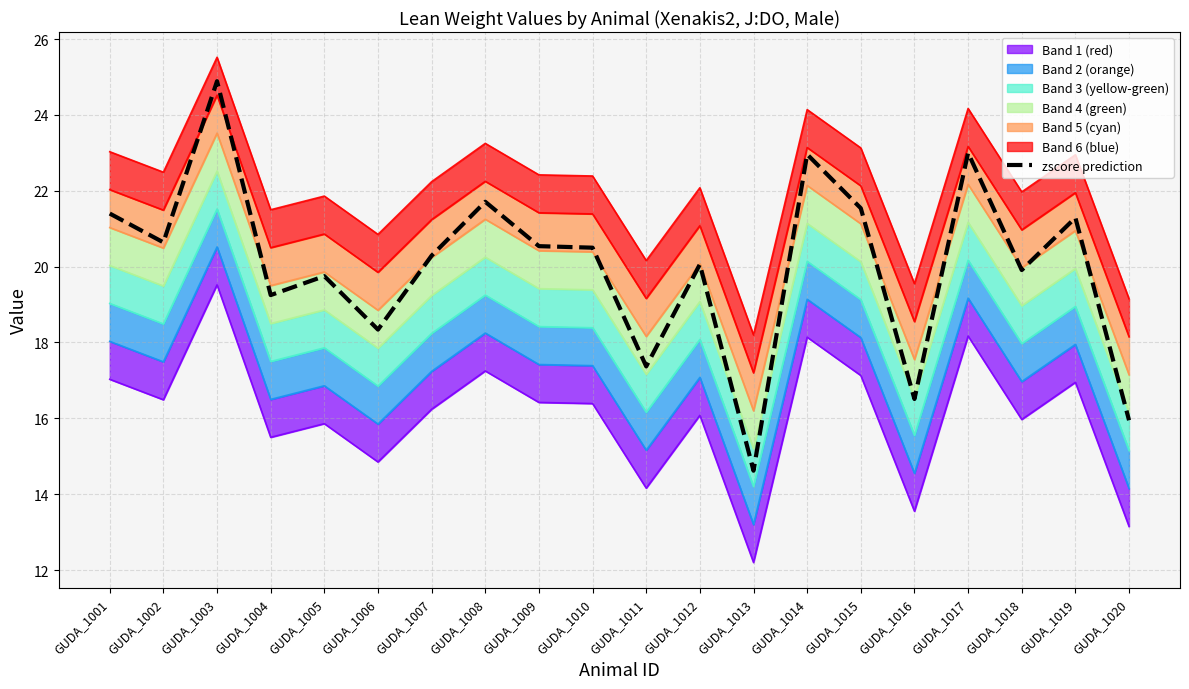

List the labels in order of value, smallest first.

GUDA_1013, GUDA_1020, GUDA_1016, GUDA_1011, GUDA_1006, GUDA_1004, GUDA_1005, GUDA_1018, GUDA_1012, GUDA_1007, GUDA_1010, GUDA_1009, GUDA_1002, GUDA_1019, GUDA_1001, GUDA_1015, GUDA_1008, GUDA_1014, GUDA_1017, GUDA_1003